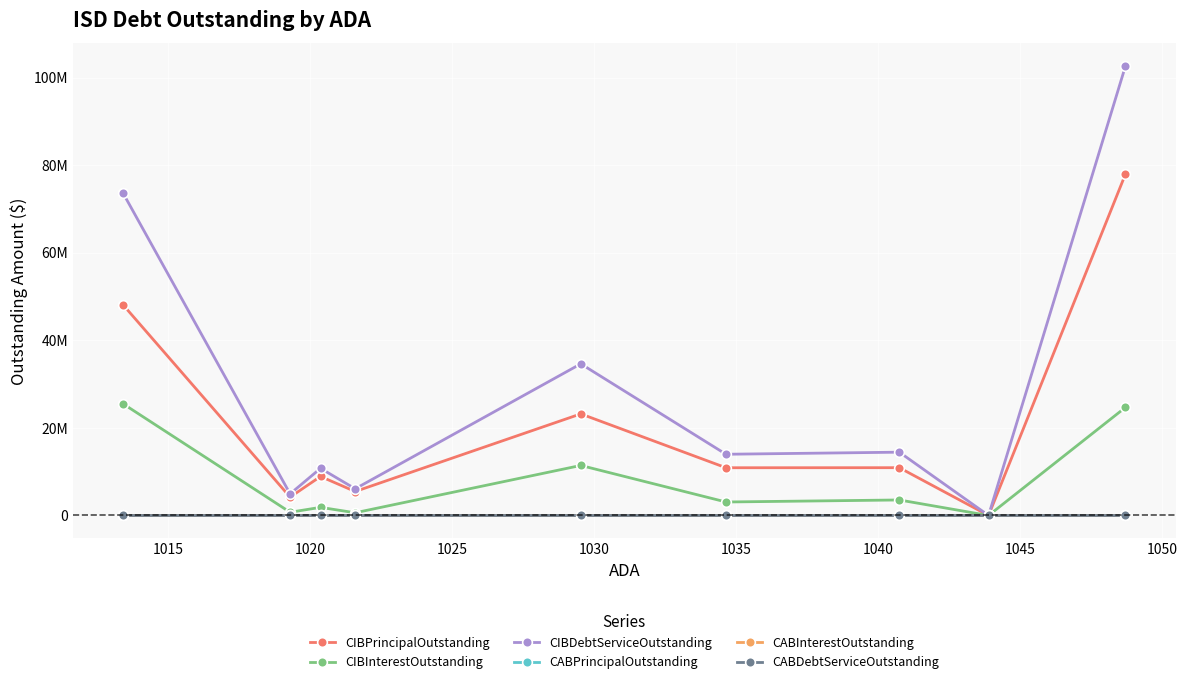

Does the chart have visible grid lines?

Yes